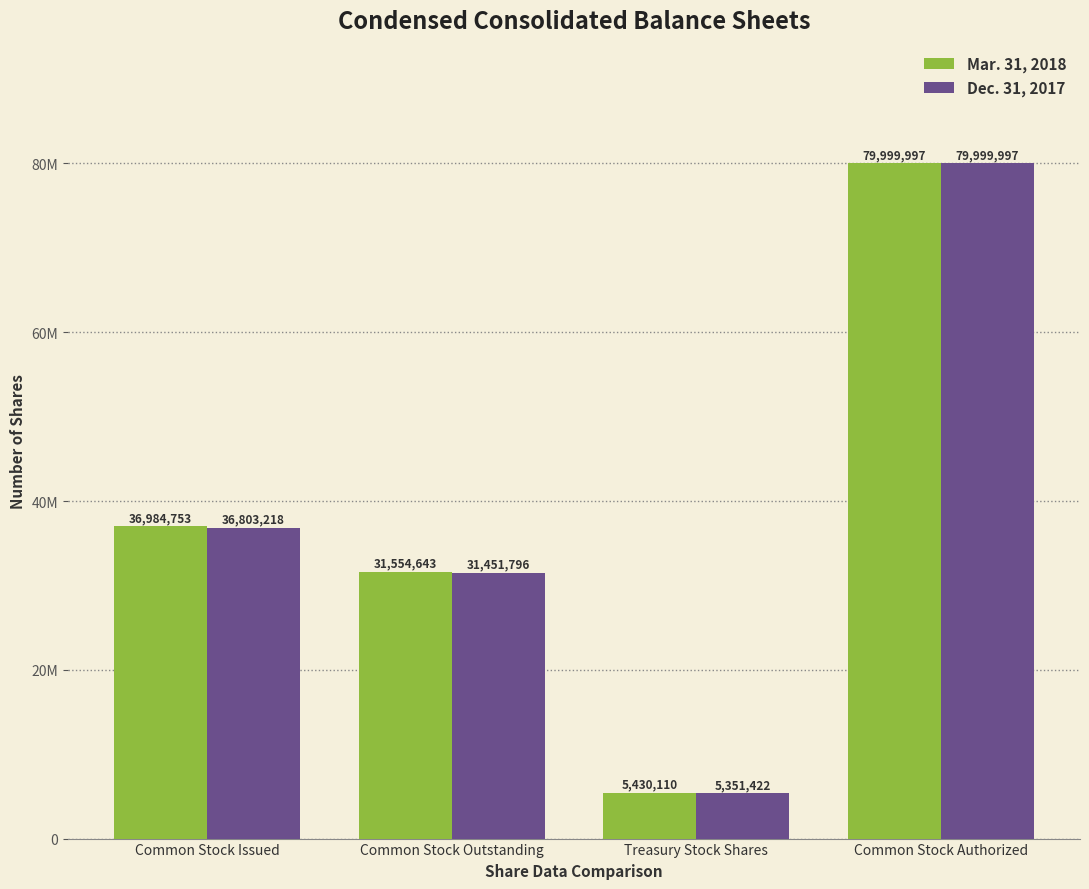

Where is Dec. 31, 2017 nearest to the value 42675709?

Common Stock Issued